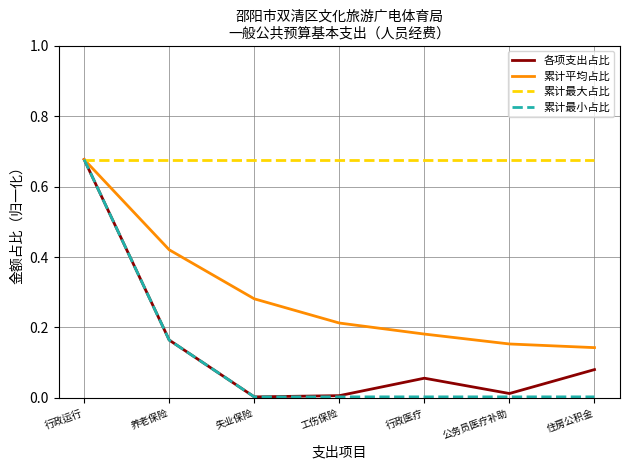

Which series has the largest total across all categories?

累计最大占比